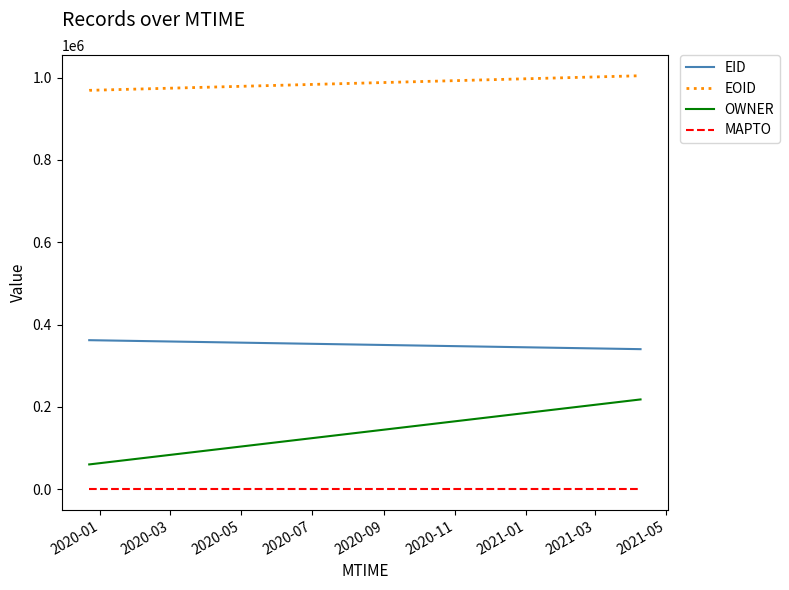

Which series has the largest total across all categories?

EOID